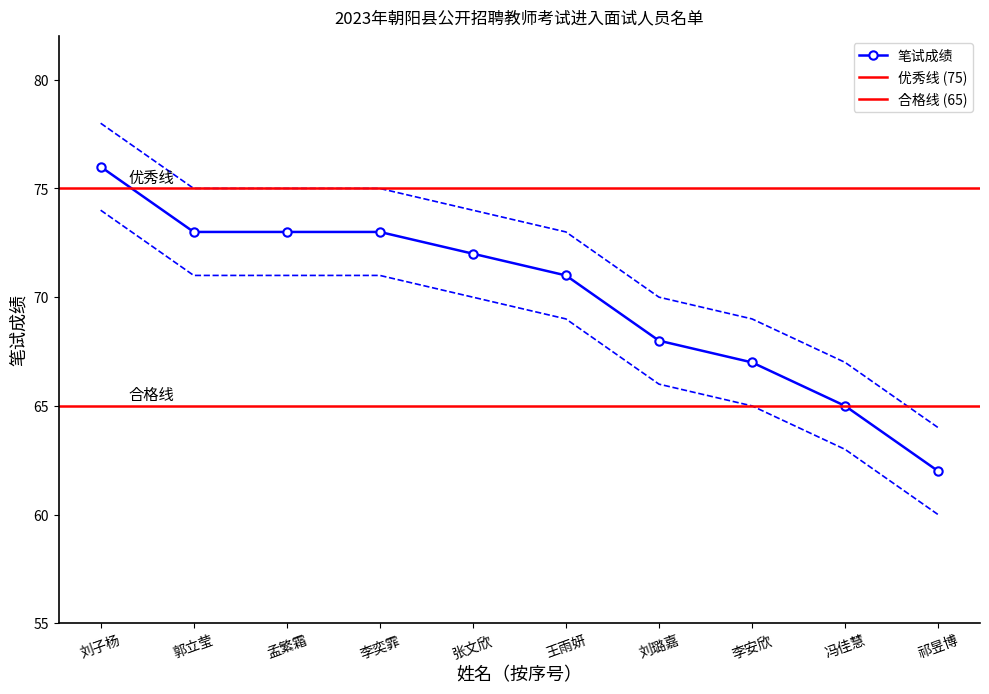

Approximately how many times larger is the value at 刘子杨 compared to 李奕霏?

1.0